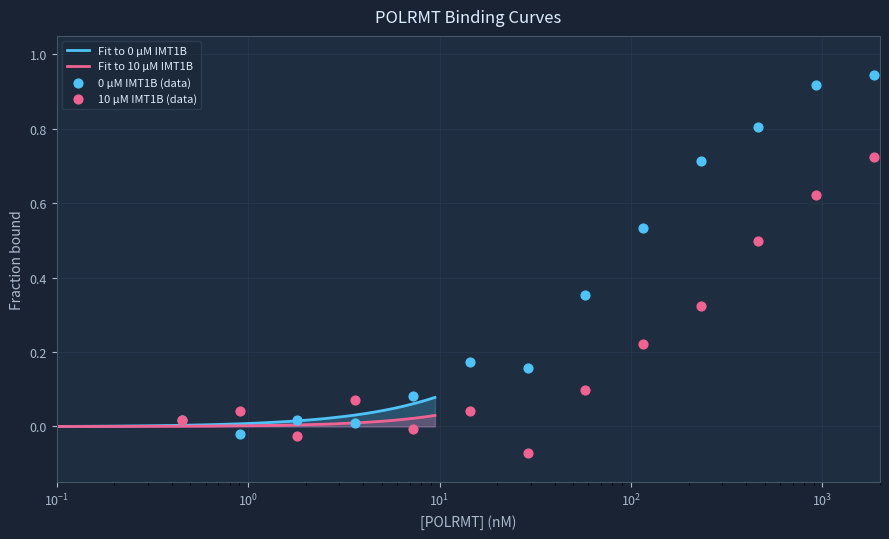

At how many categories does at least one series exceed 0?

38